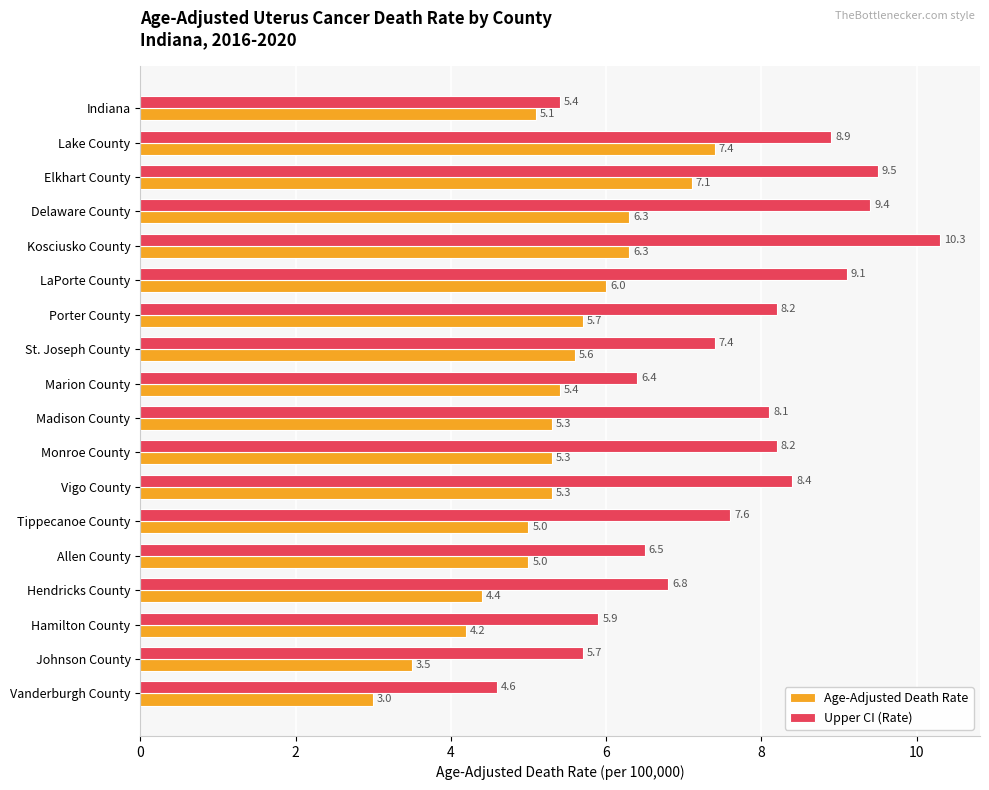

Which series has the widest spread of values?

Upper CI (Rate)